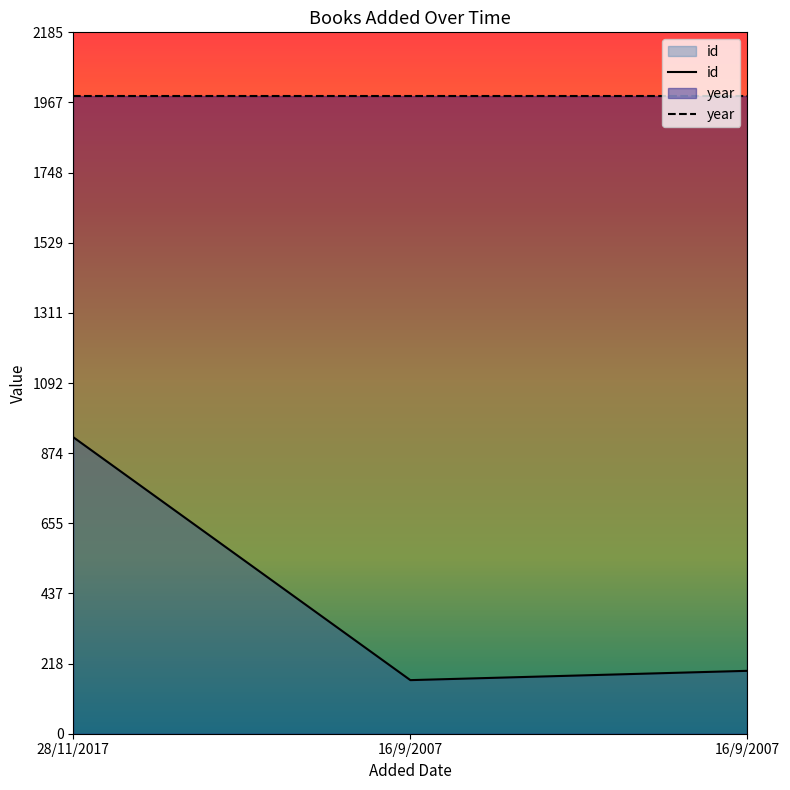

How many lines are shown in the chart?

2